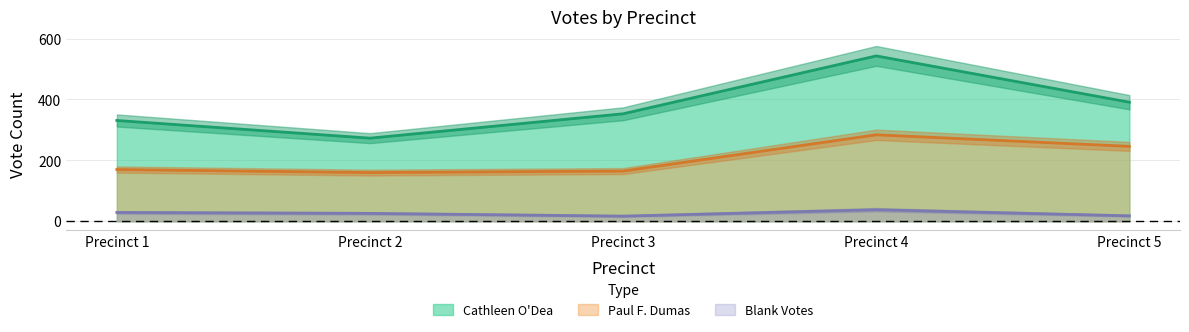

List the series in order of their overall mean, highest first.

Cathleen O'Dea, Paul F. Dumas, Blank Votes